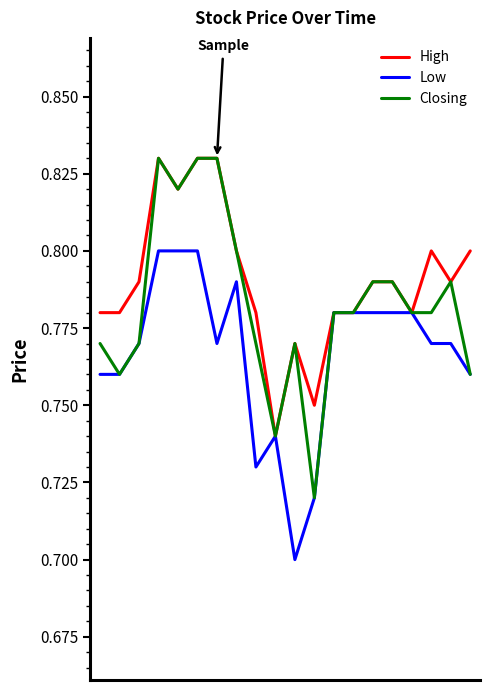

How many lines are shown in the chart?

3